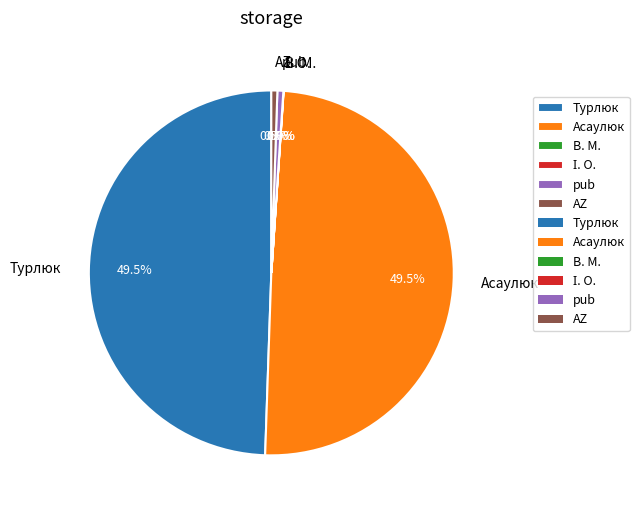

Does pub represent more than half of the total?

No